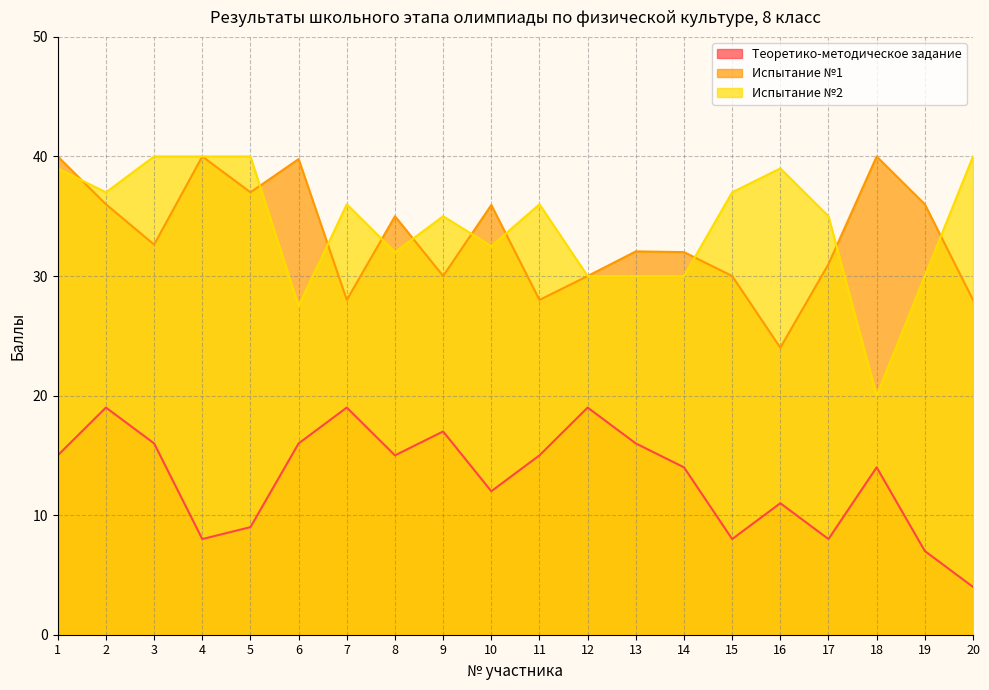

What is the maximum value shown in the chart?

40.0